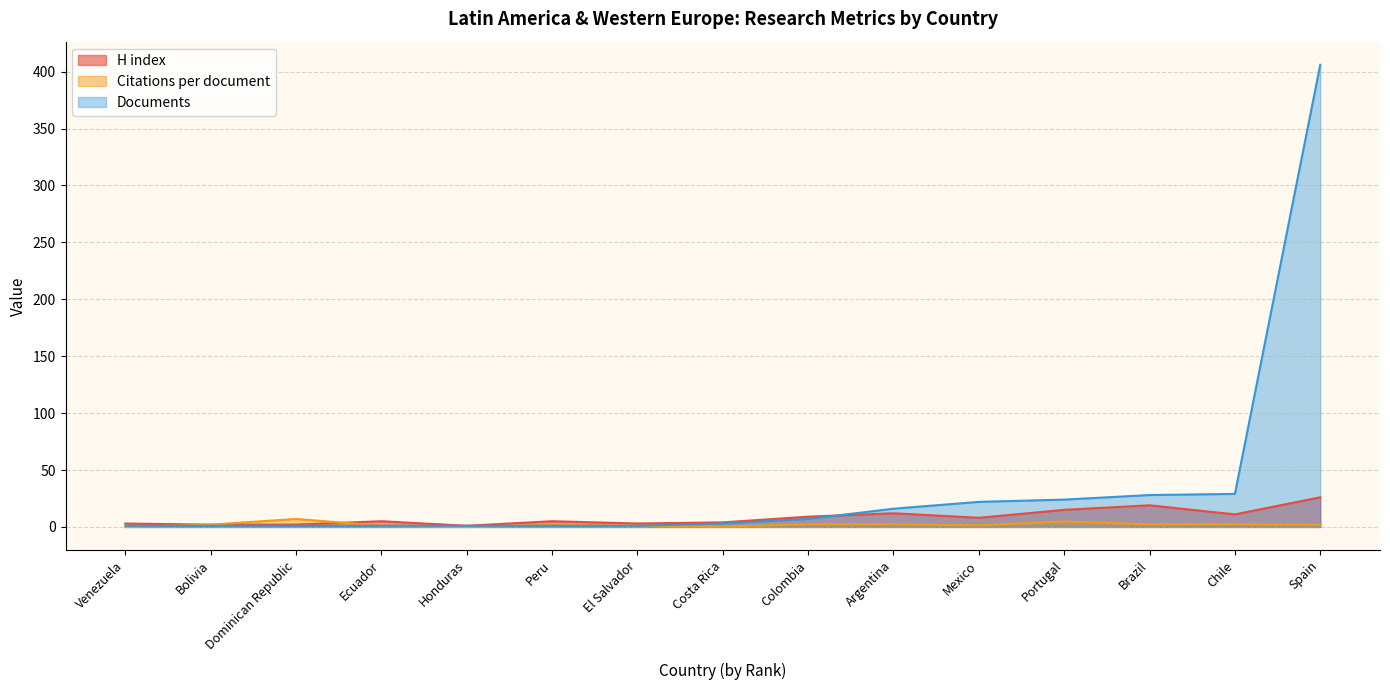

Which series has the largest range (max minus min)?

Documents